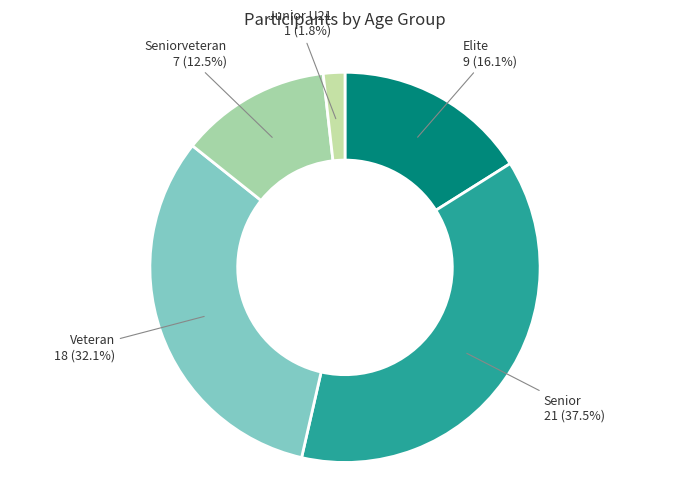

What percentage is the Veteran slice, to the nearest percent?

32%